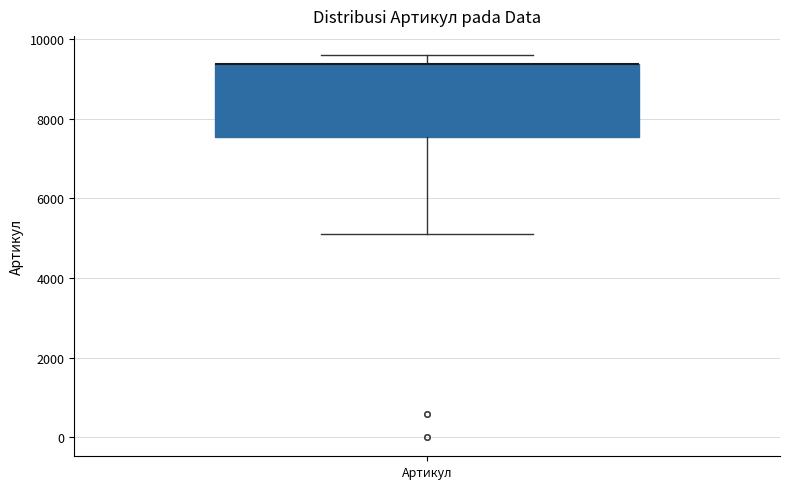

Where does the lower whisker of the box for Артикул end on the y-axis? The values are not printed on the chart, so give them approximately, as read against the axis.

5200